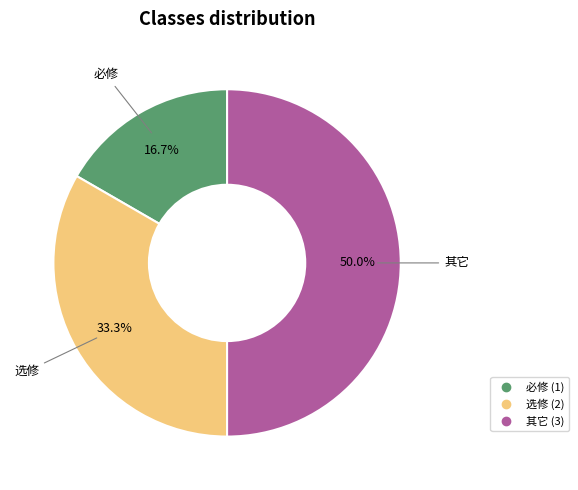

To the nearest percent, what percentage of the pie is 其它?

50%